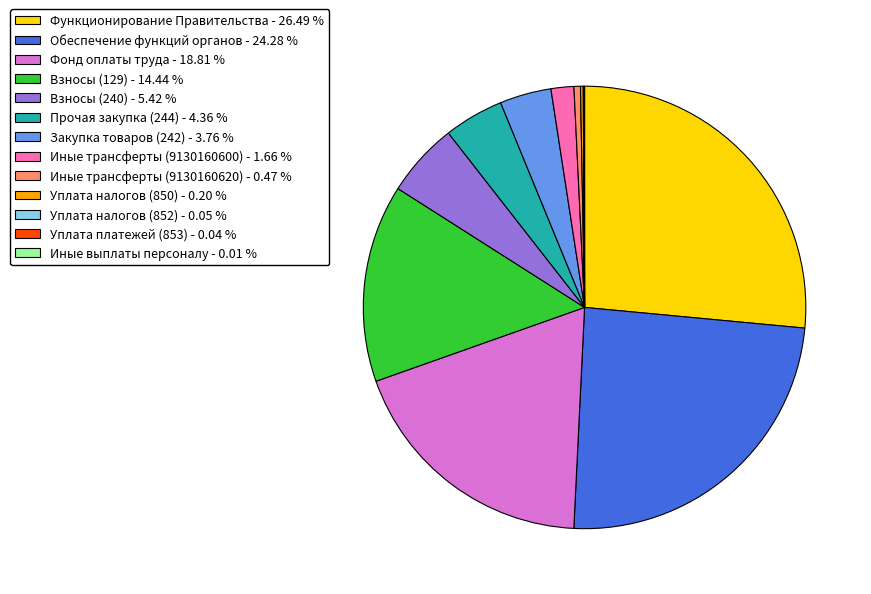

Does Фонд оплаты труда represent more than half of the total?

No